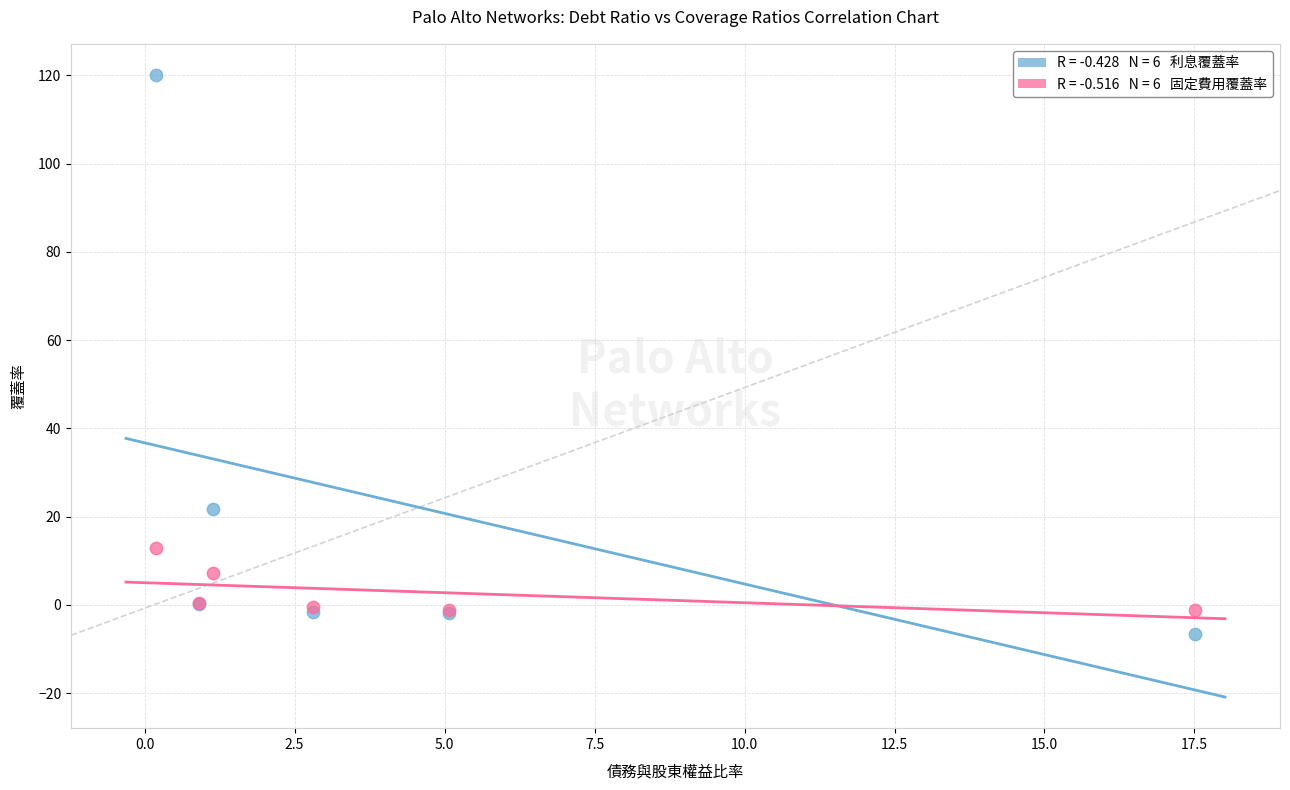

Across all series, what Y value is closest to 56?

21.8